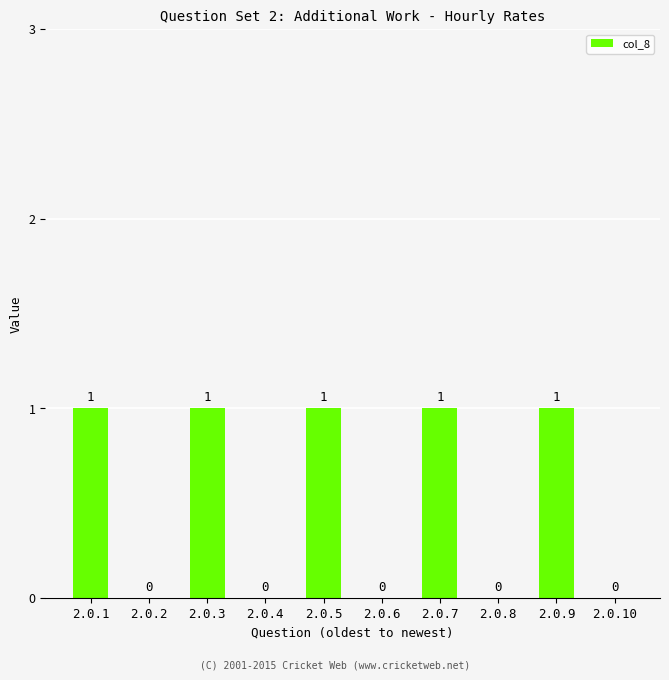

How many values are between 0 and 1?

10